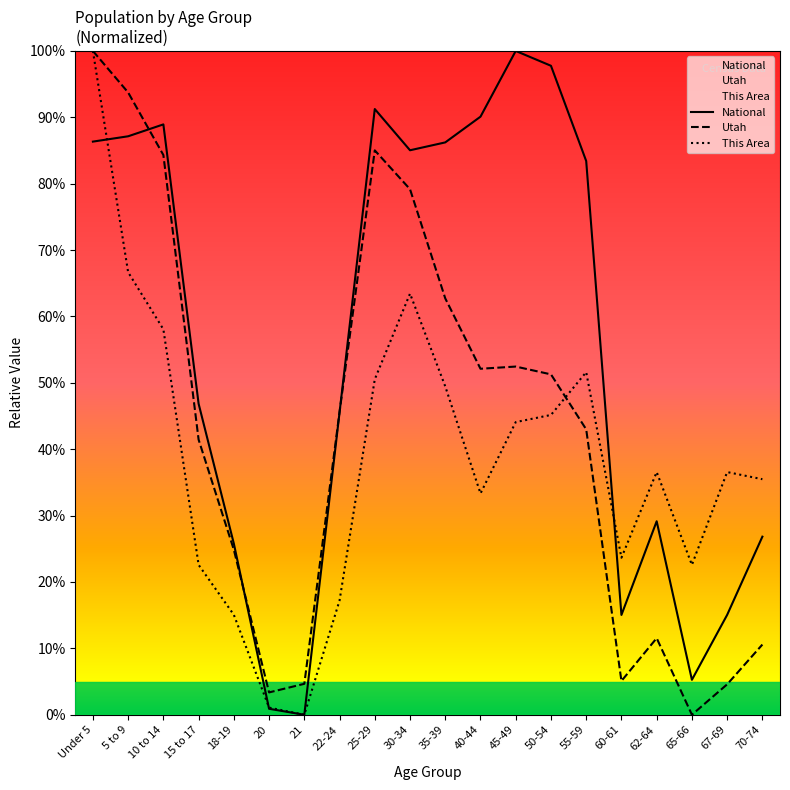

The value of This Area at 15 to 17 is 0.4. True or false?

False